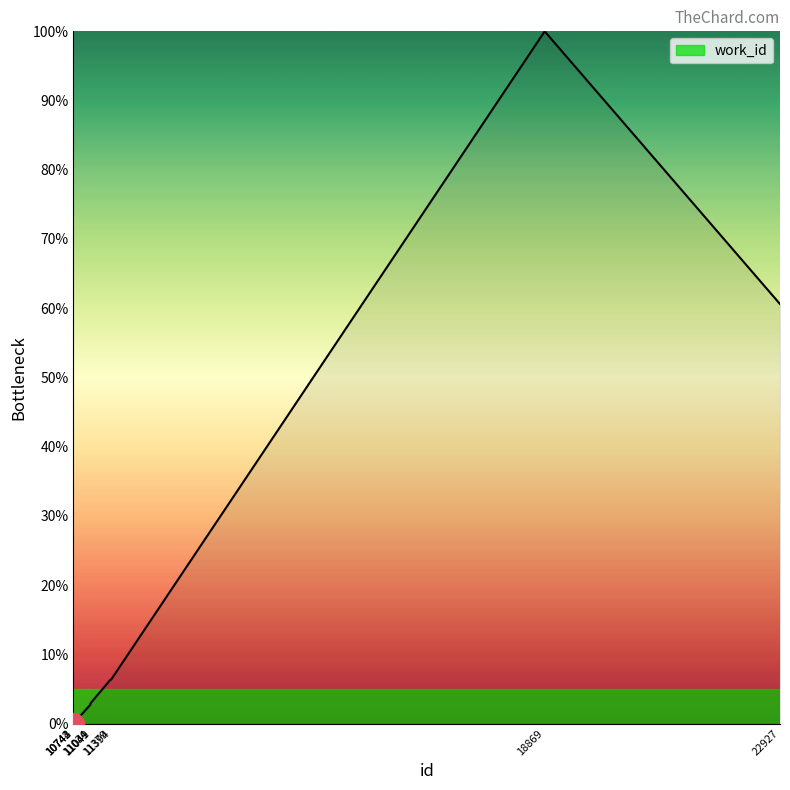

Between 18869 and 11049, which is larger?

18869